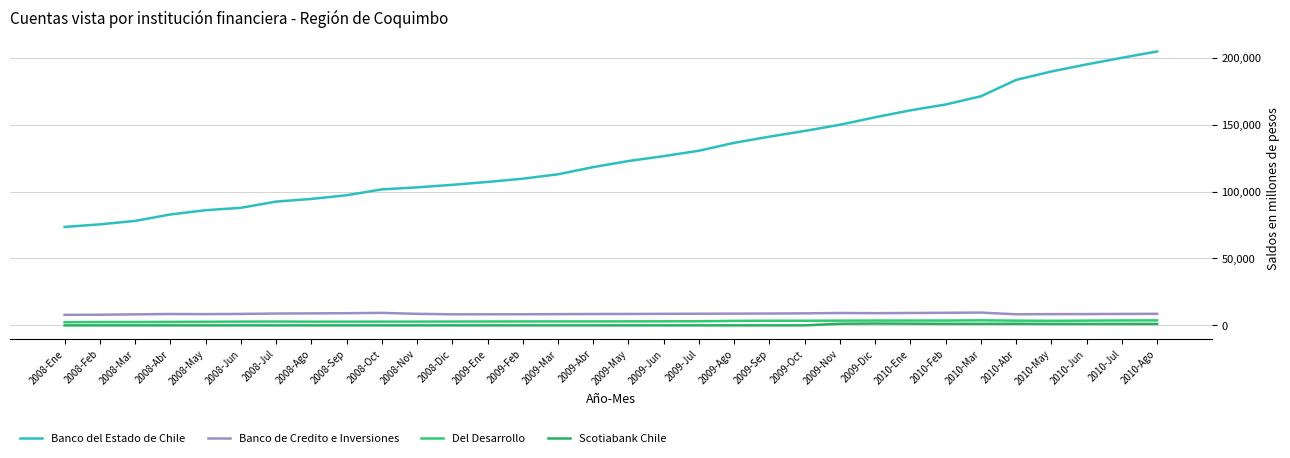

Which series changed the most between 2009-Feb and 2009-Jun?

Banco del Estado de Chile